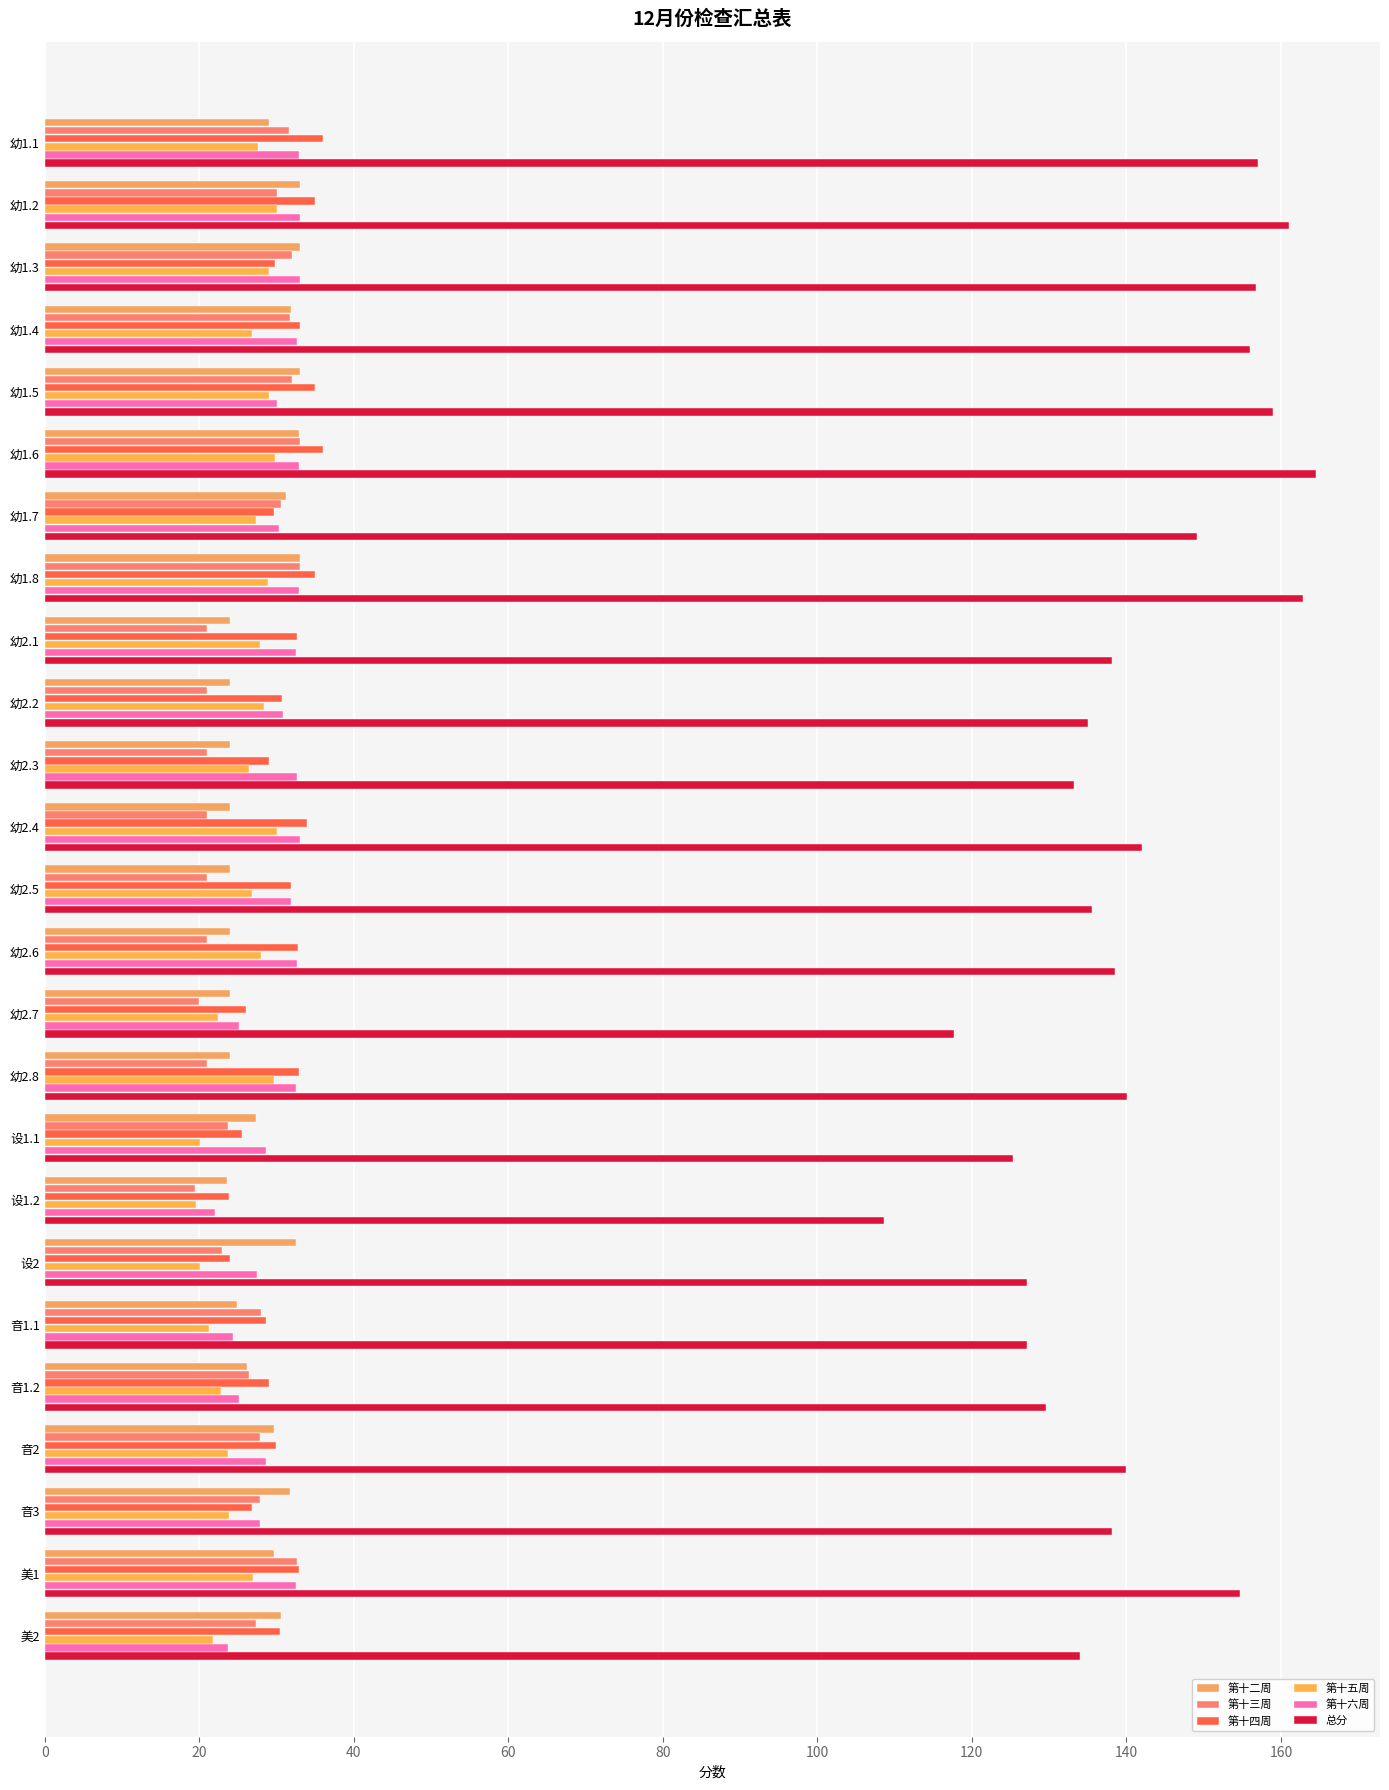

Which series has the widest spread of values?

总分